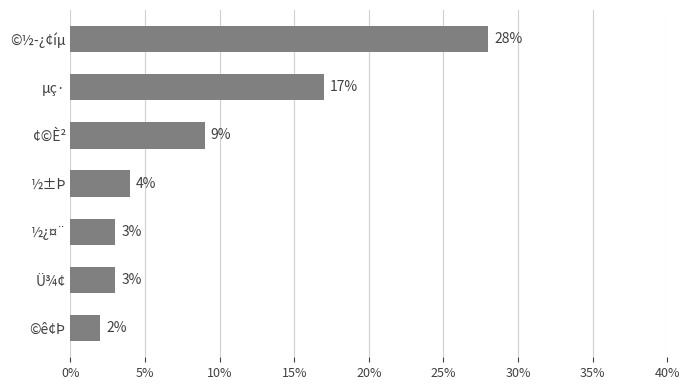

What is the minimum value shown in the chart?

2